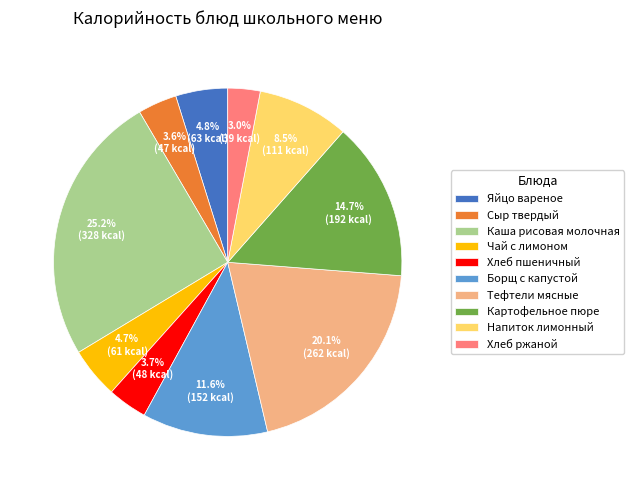

What is the smallest slice in the pie chart?

Хлеб ржаной